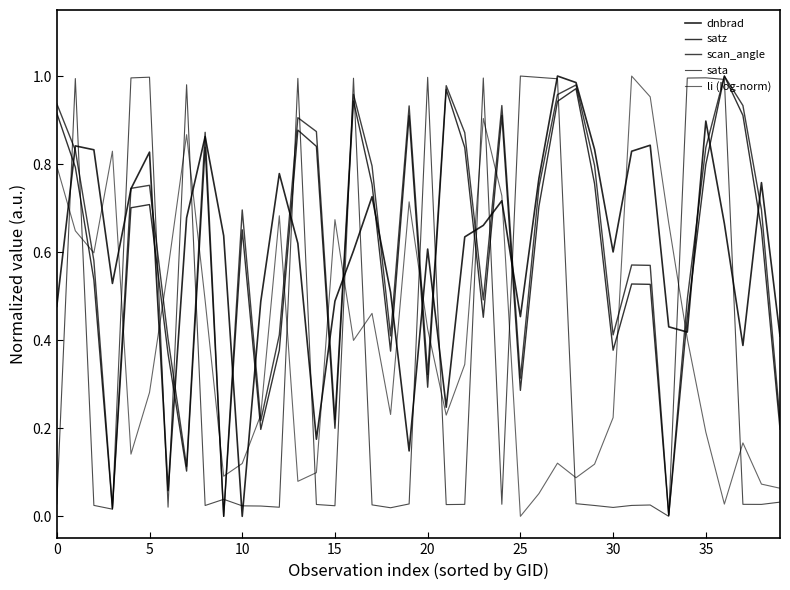

At which label is satz closest to 0?

9